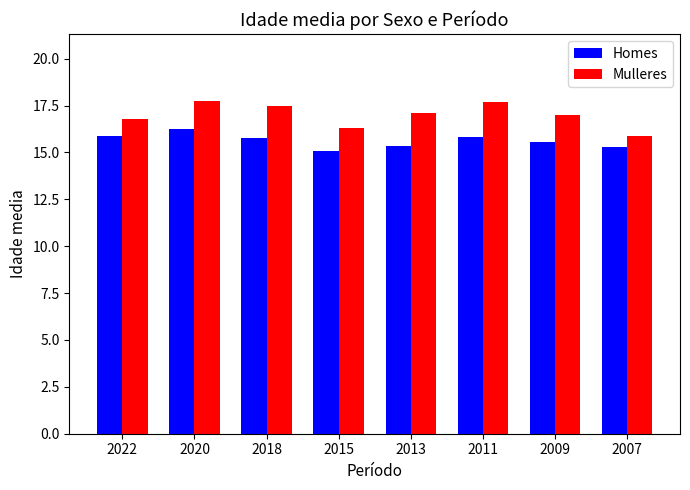

Rank the series at 2020 from highest to lowest value.

Mulleres, Homes